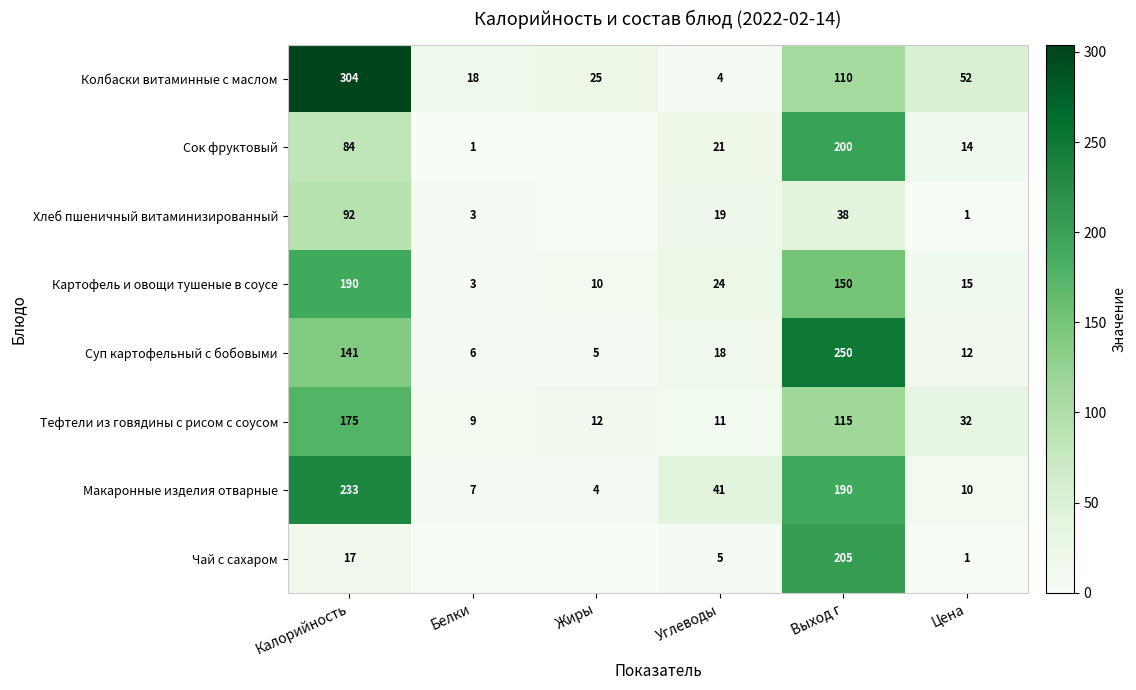

What is the difference between the maximum and minimum values in the Колбаски витаминные с маслом series?

300